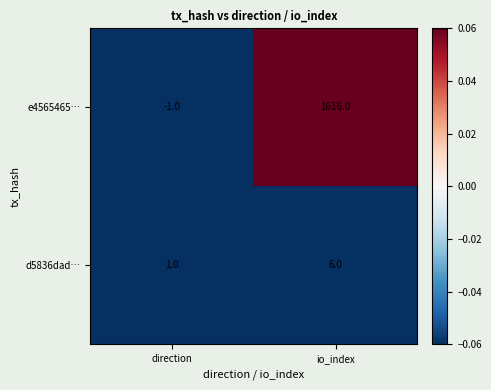

Reading right to left, extract all data points from this chart.

e4565465…: io_index=1616	direction=-1
d5836dad…: io_index=6	direction=1